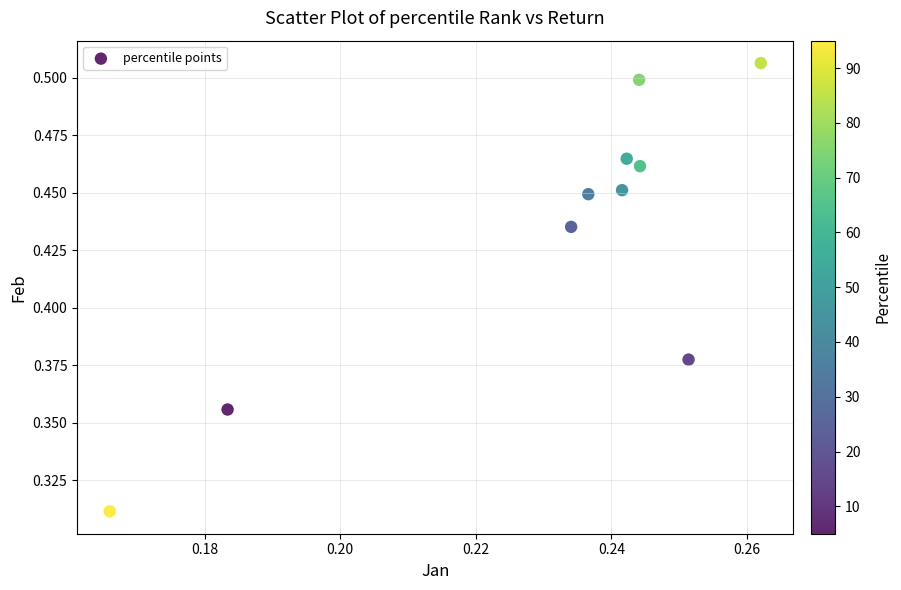

How many data points are displayed?

10